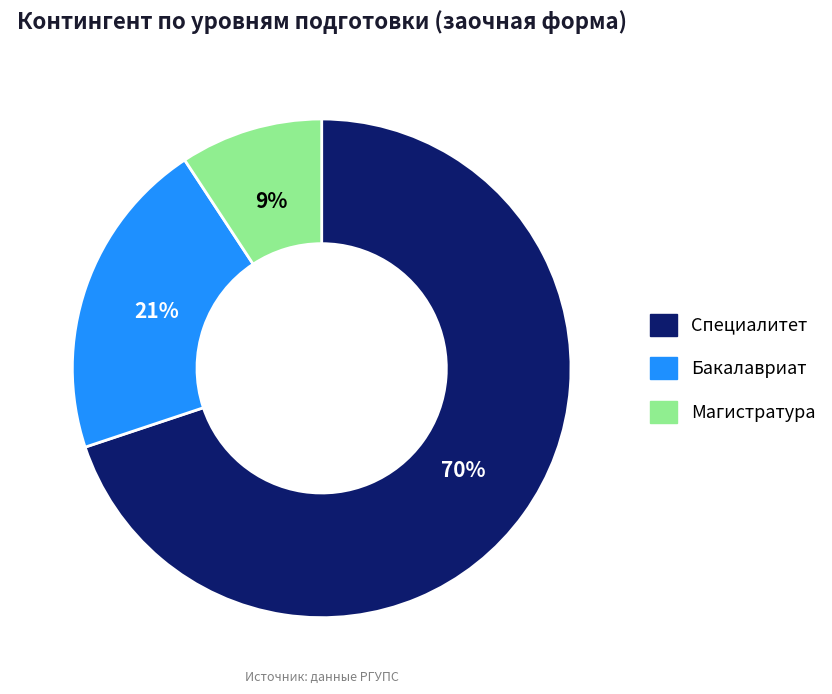

Approximately how many times larger is the value at Магистратура compared to Бакалавриат?

0.4